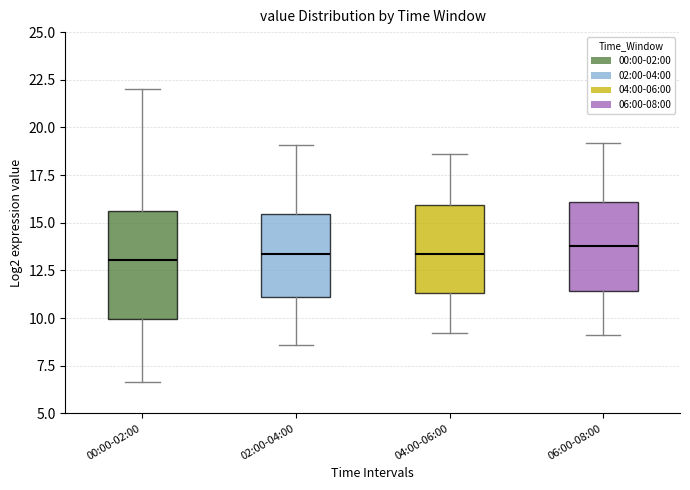

Which box is the tallest, from its lower edge to its upper edge?

00:00-02:00